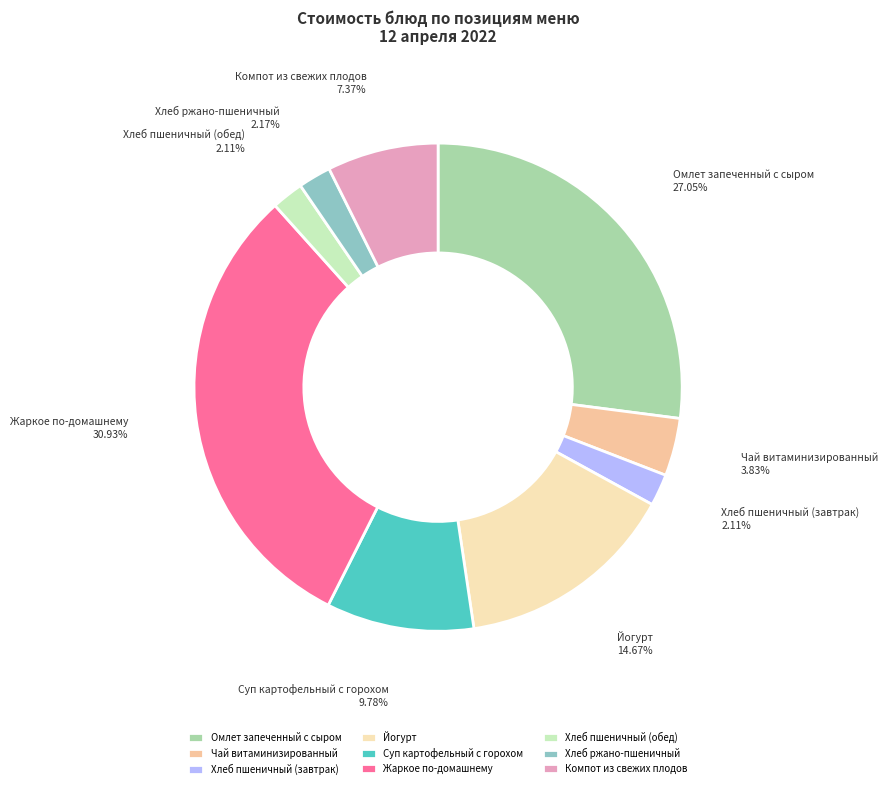

What percentage do Йогурт and Компот из свежих плодов together represent?

22.0%